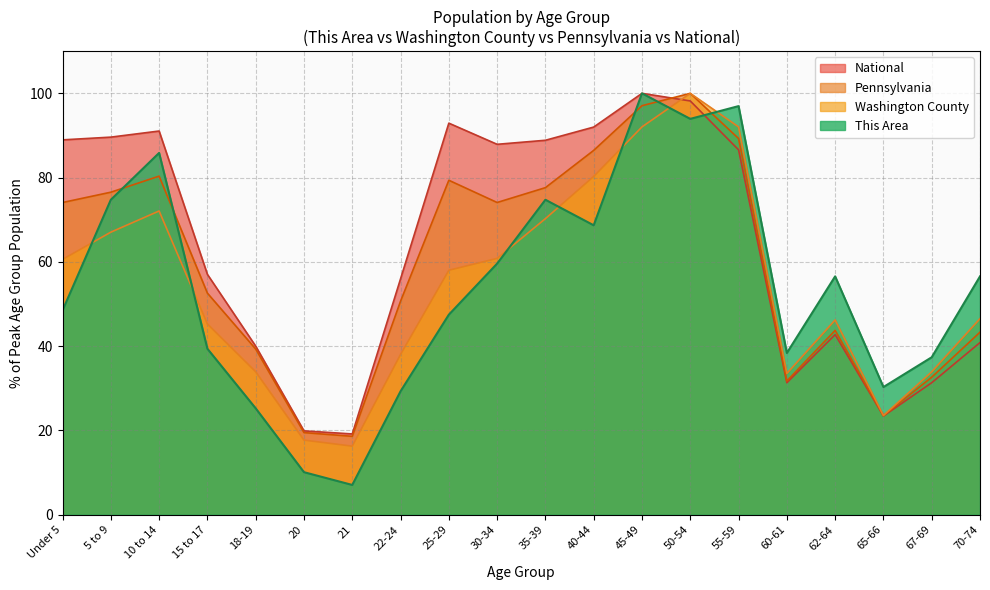

List the labels in order of Pennsylvania value, smallest first.

21, 20, 65-66, 60-61, 67-69, 18-19, 70-74, 62-64, 22-24, 15 to 17, Under 5, 30-34, 5 to 9, 35-39, 25-29, 10 to 14, 40-44, 55-59, 45-49, 50-54